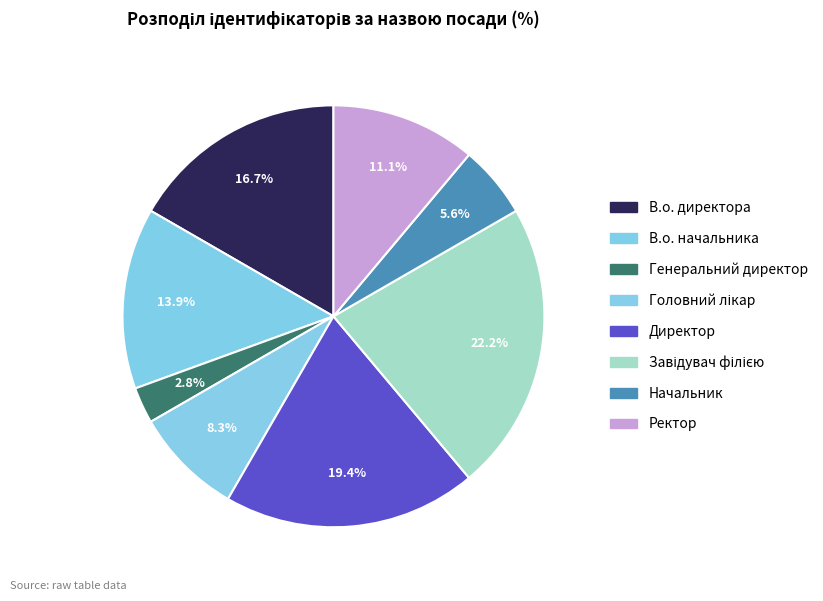

Is В.о. начальника the majority of the pie?

No